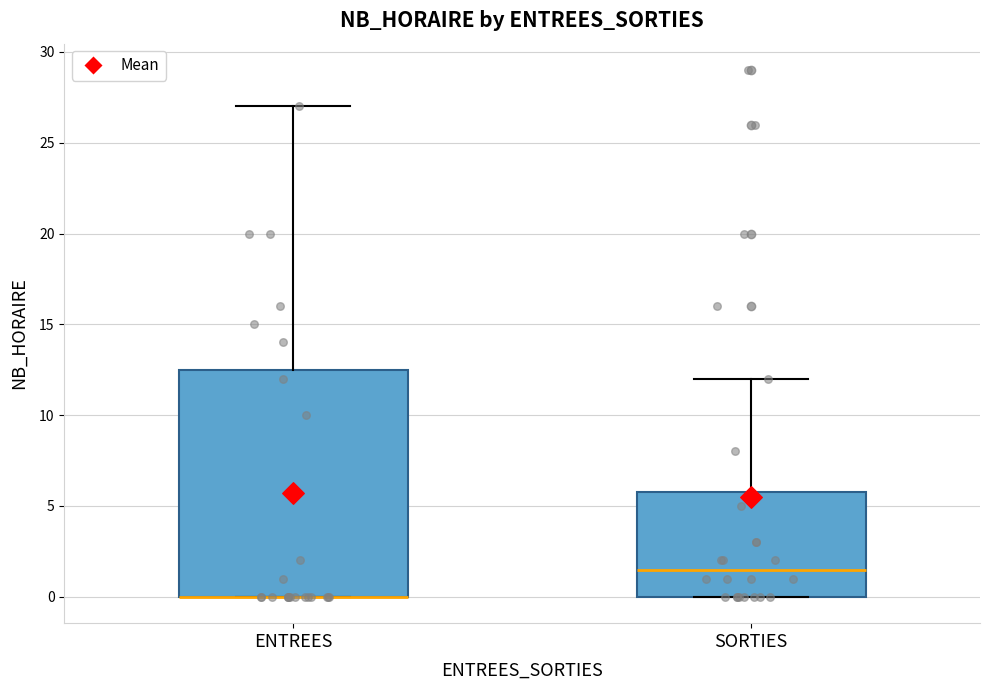

Where is the lower edge of the box for SORTIES on the y-axis? The values are not printed on the chart, so give them approximately, as read against the axis.

0.0